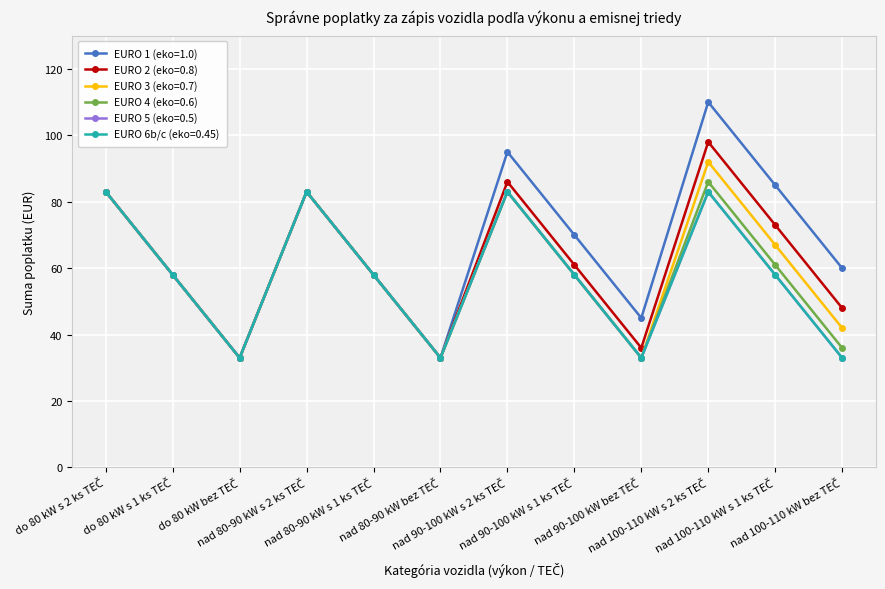

Does the chart have visible grid lines?

Yes